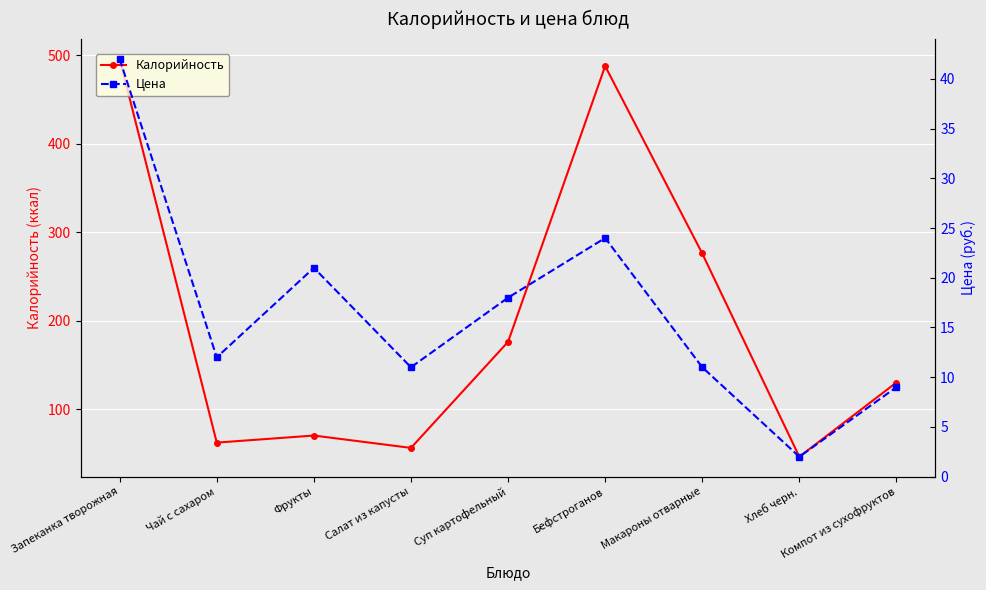

Reading right to left, list all the values displayed in this chart.

Калорийность: 130	46	276	488	176	56	70	62	496
Цена: 9	2	11	24	18	11	21	12	42